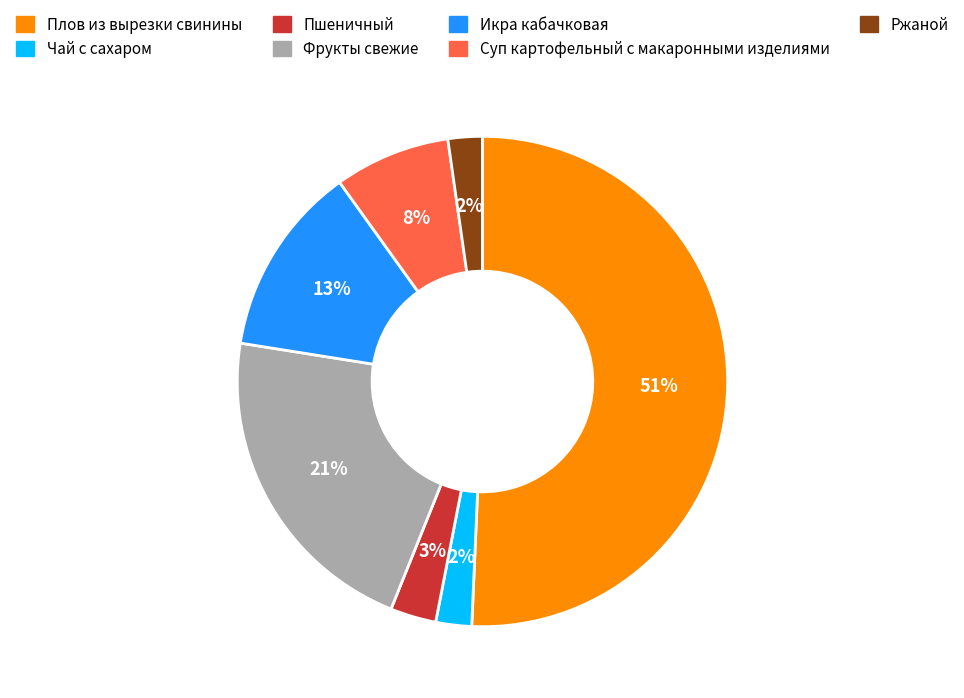

To the nearest percent, what is the average slice percentage?

14%